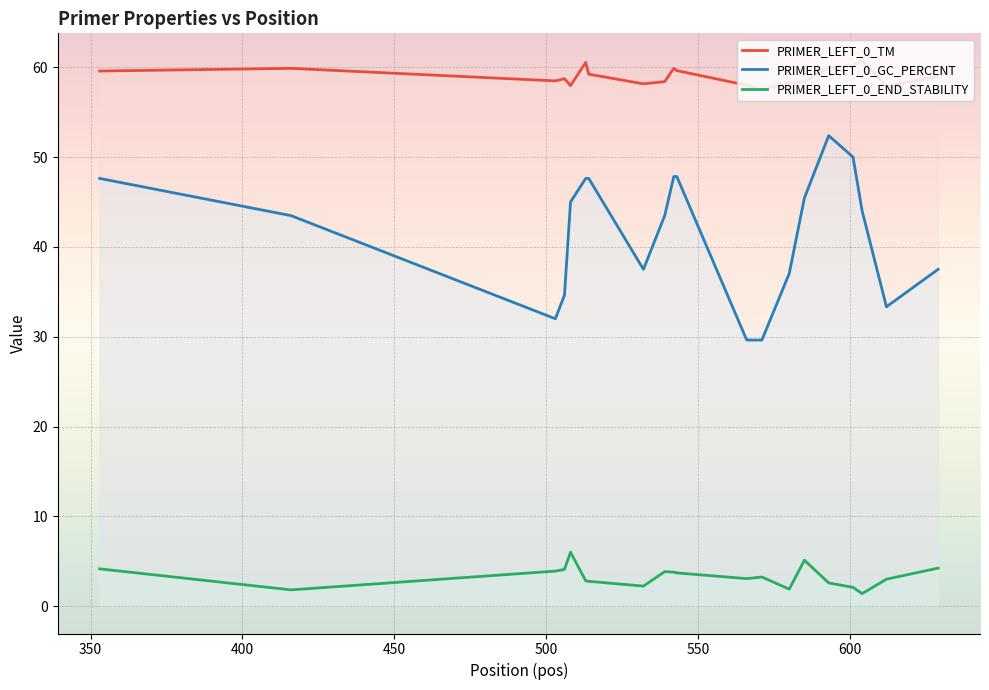

The value of PRIMER_LEFT_0_END_STABILITY at 506 is 4.1. True or false?

True